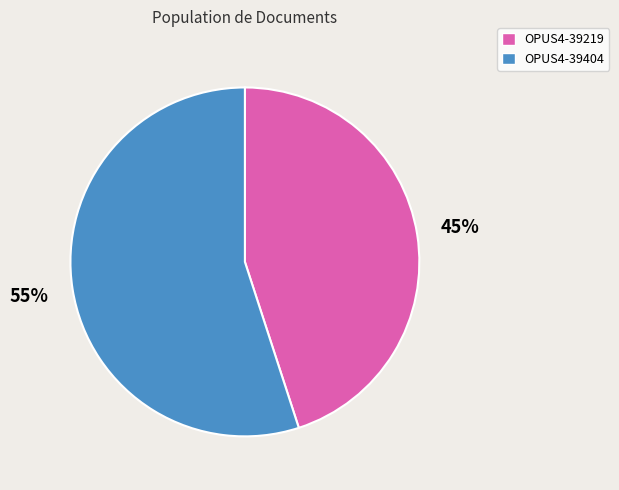

Approximately how many times larger is the value at OPUS4-39219 compared to OPUS4-39404?

0.8